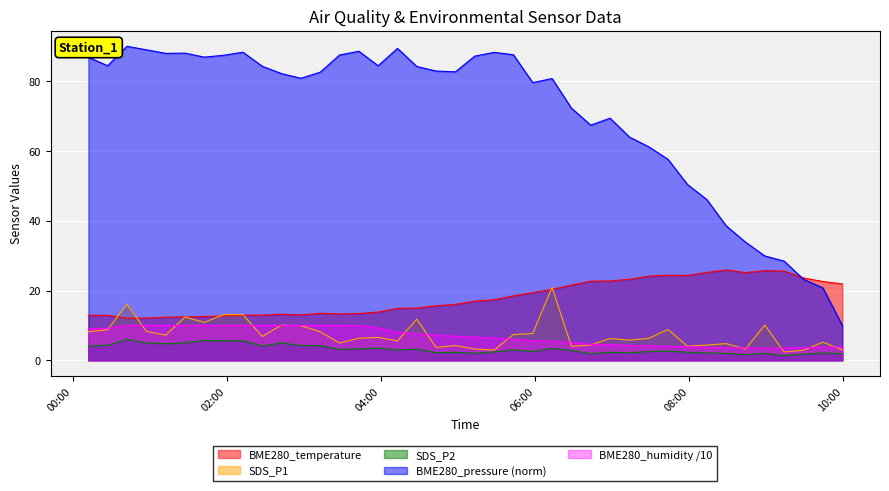

True or false: BME280_pressure_norm and SDS_P2 intersect in this chart.

False